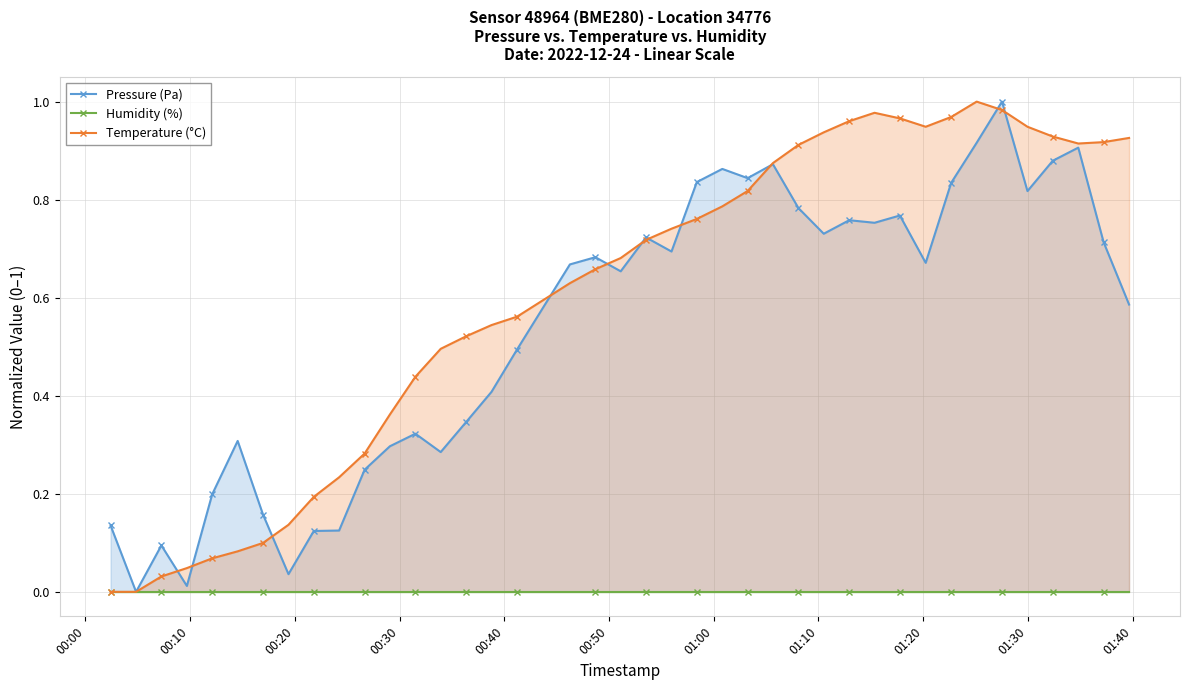

In Pressure (Pa), how many points are lower than both neighbors (excluding endpoints)?

11